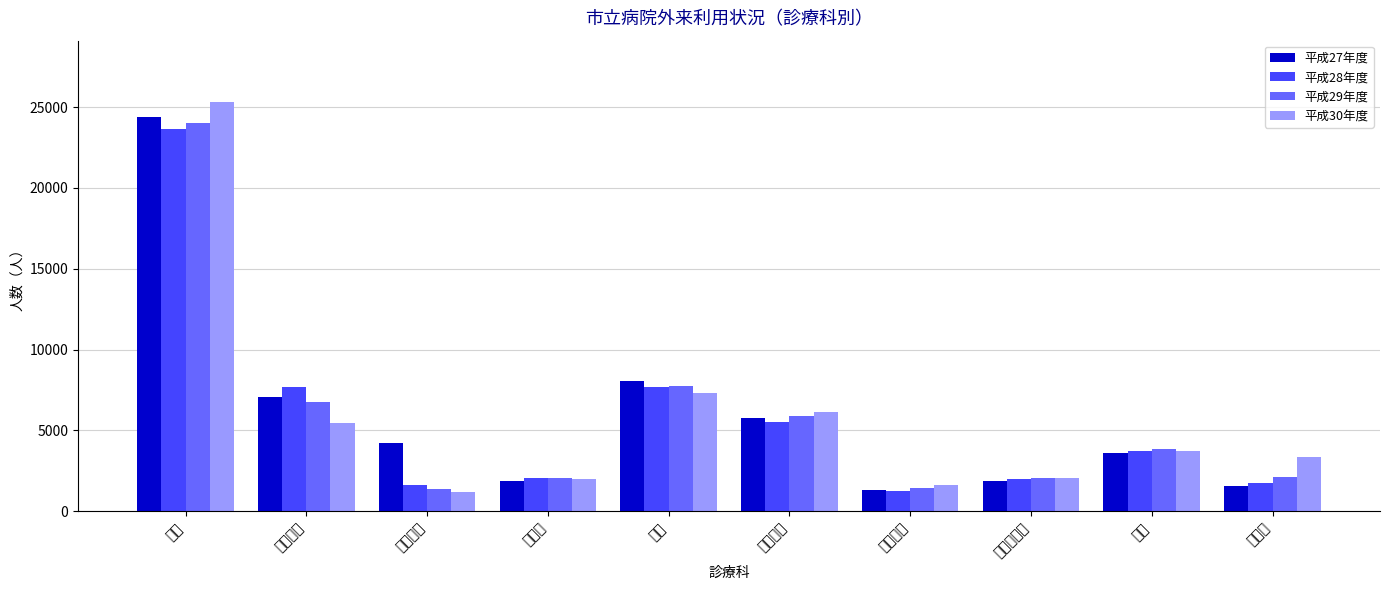

The value of 平成27年度 at 外科 is 12963. True or false?

False